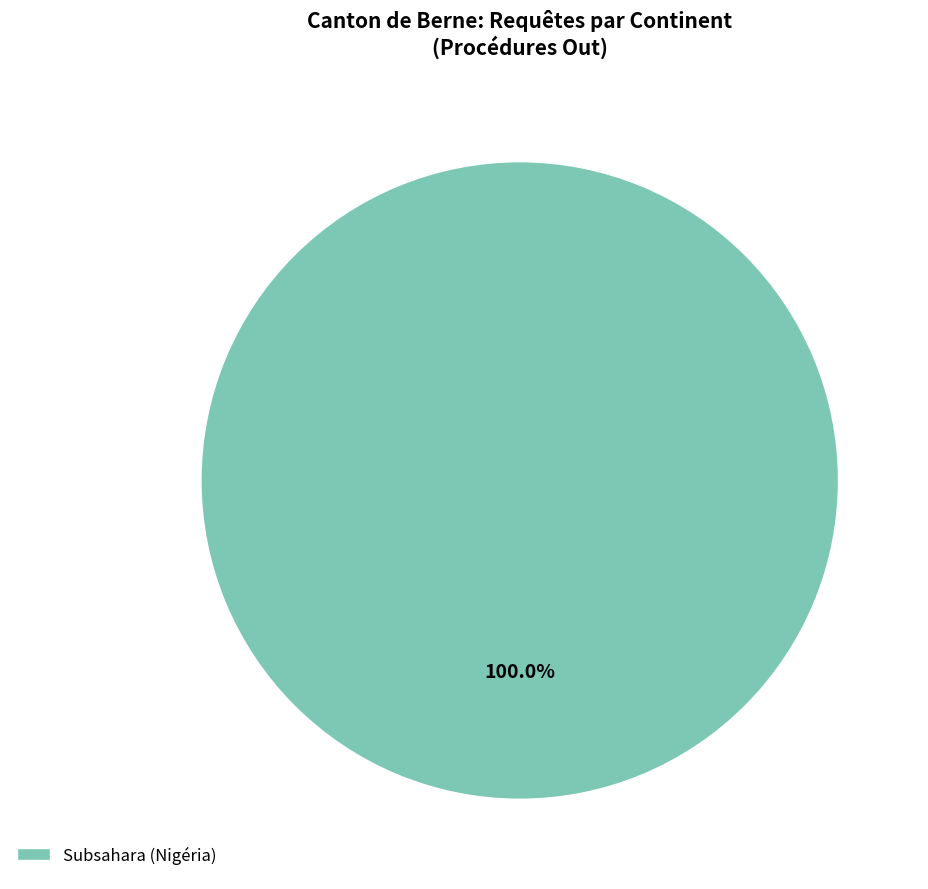

Is there a majority slice in this chart?

Yes